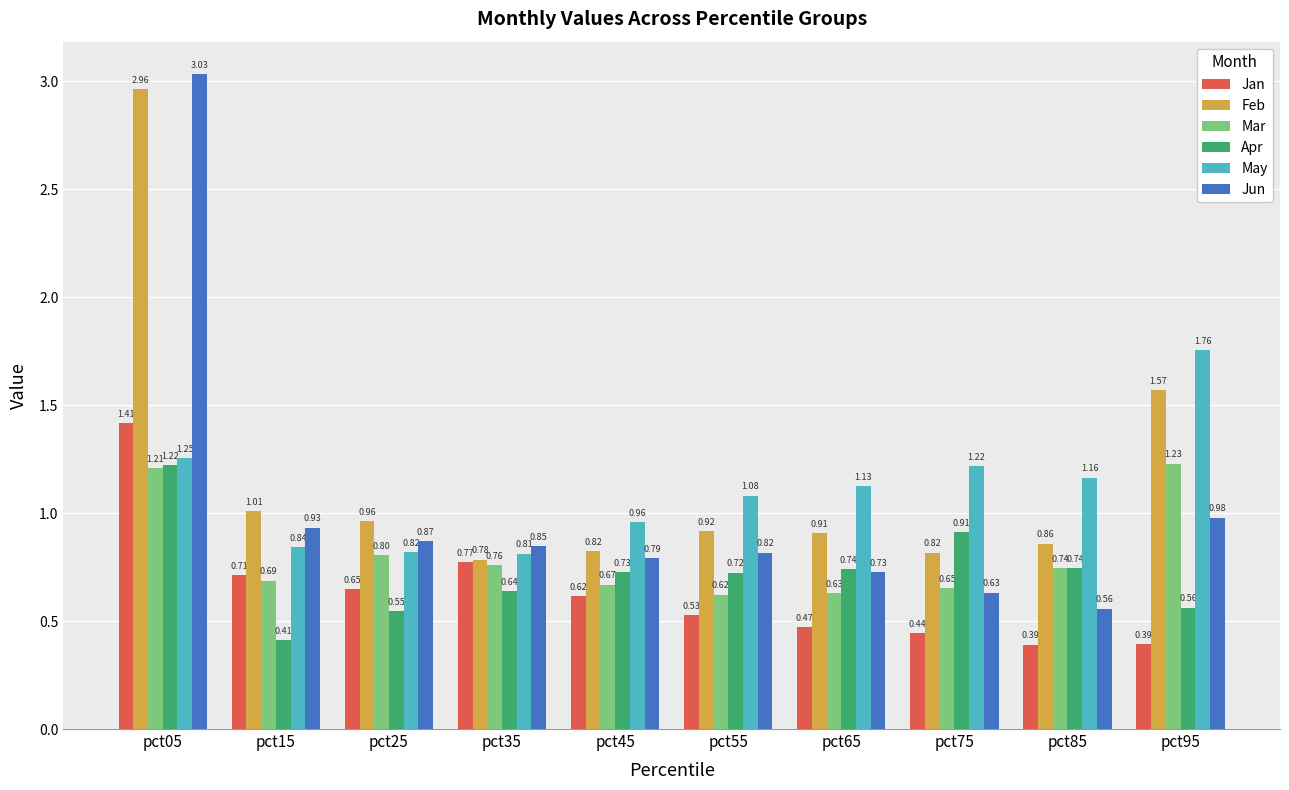

Does the chart contain any negative values?

No